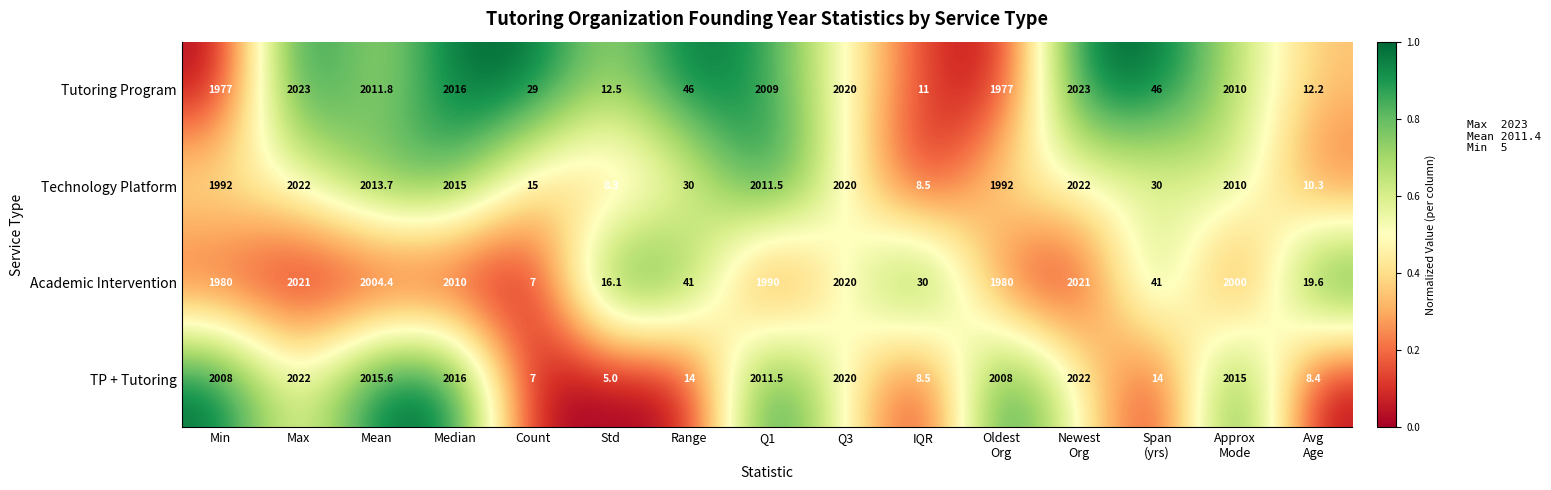

Rank the series at Mean from lowest to highest value.

Academic Intervention, Tutoring Program, Technology Platform, TP + Tutoring